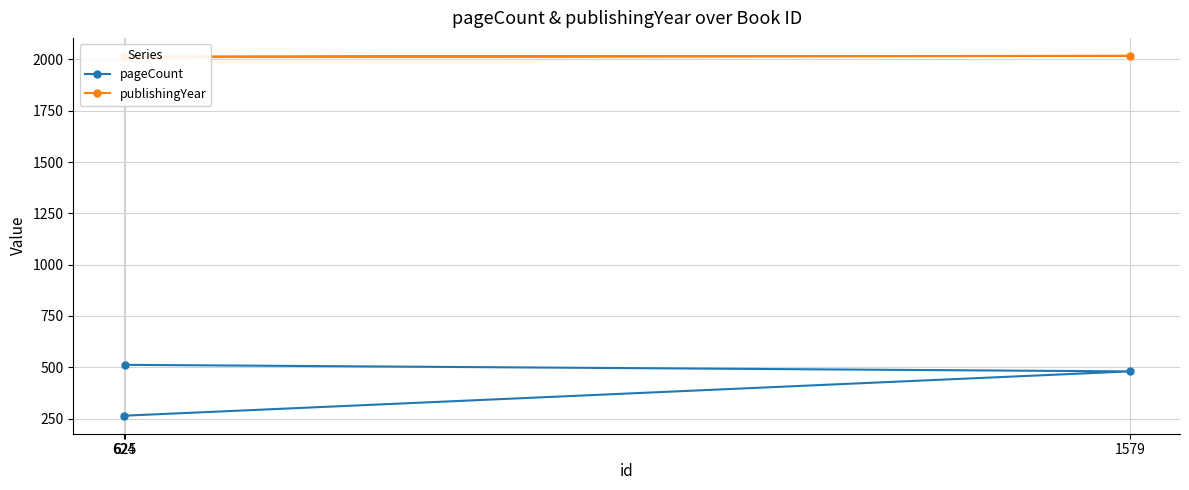

The value of publishingYear at 624 is 3583. True or false?

False